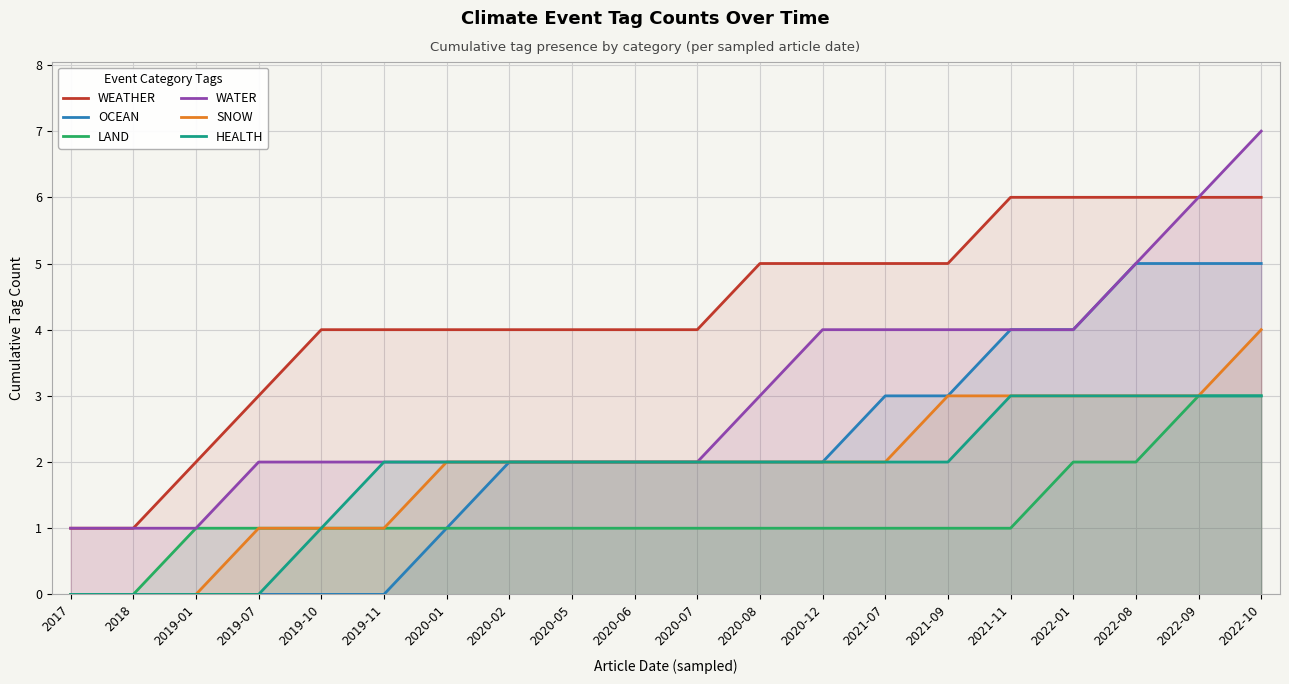

Reading left to right, what are all the values shown in this chart?

WEATHER: 2017=1	2018=1	2019-01=2	2019-07=3	2019-10=4	2019-11=4	2020-01=4	2020-02=4	2020-05=4	2020-06=4	2020-07=4	2020-08=5	2020-12=5	2021-07=5	2021-09=5	2021-11=6	2022-01=6	2022-08=6	2022-09=6	2022-10=6
OCEAN: 2017=0	2018=0	2019-01=0	2019-07=0	2019-10=0	2019-11=0	2020-01=1	2020-02=2	2020-05=2	2020-06=2	2020-07=2	2020-08=2	2020-12=2	2021-07=3	2021-09=3	2021-11=4	2022-01=4	2022-08=5	2022-09=5	2022-10=5
LAND: 2017=0	2018=0	2019-01=1	2019-07=1	2019-10=1	2019-11=1	2020-01=1	2020-02=1	2020-05=1	2020-06=1	2020-07=1	2020-08=1	2020-12=1	2021-07=1	2021-09=1	2021-11=1	2022-01=2	2022-08=2	2022-09=3	2022-10=3
WATER: 2017=1	2018=1	2019-01=1	2019-07=2	2019-10=2	2019-11=2	2020-01=2	2020-02=2	2020-05=2	2020-06=2	2020-07=2	2020-08=3	2020-12=4	2021-07=4	2021-09=4	2021-11=4	2022-01=4	2022-08=5	2022-09=6	2022-10=7
SNOW: 2017=0	2018=0	2019-01=0	2019-07=1	2019-10=1	2019-11=1	2020-01=2	2020-02=2	2020-05=2	2020-06=2	2020-07=2	2020-08=2	2020-12=2	2021-07=2	2021-09=3	2021-11=3	2022-01=3	2022-08=3	2022-09=3	2022-10=4
HEALTH: 2017=0	2018=0	2019-01=0	2019-07=0	2019-10=1	2019-11=2	2020-01=2	2020-02=2	2020-05=2	2020-06=2	2020-07=2	2020-08=2	2020-12=2	2021-07=2	2021-09=2	2021-11=3	2022-01=3	2022-08=3	2022-09=3	2022-10=3